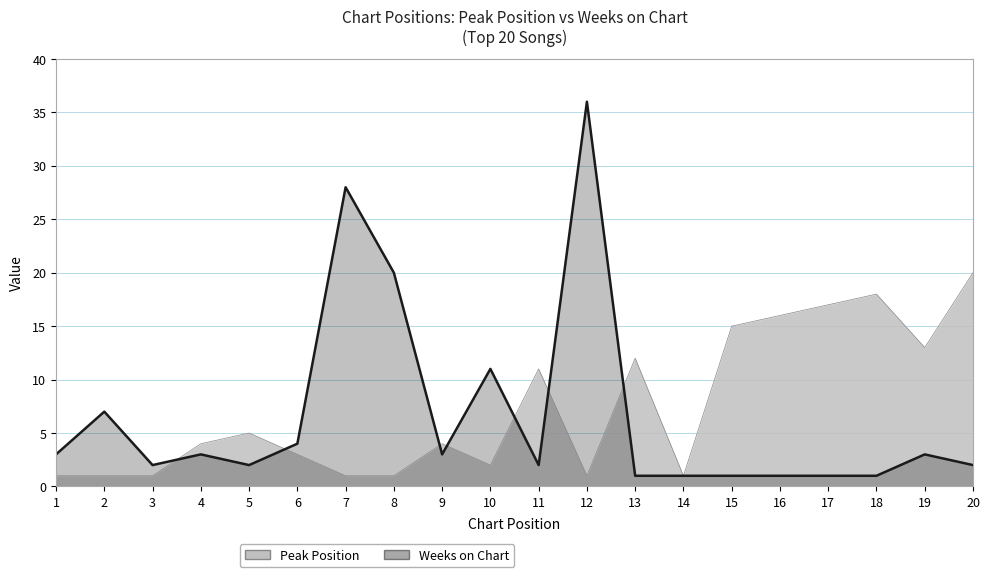

Does the chart display data point markers on the line(s)?

No